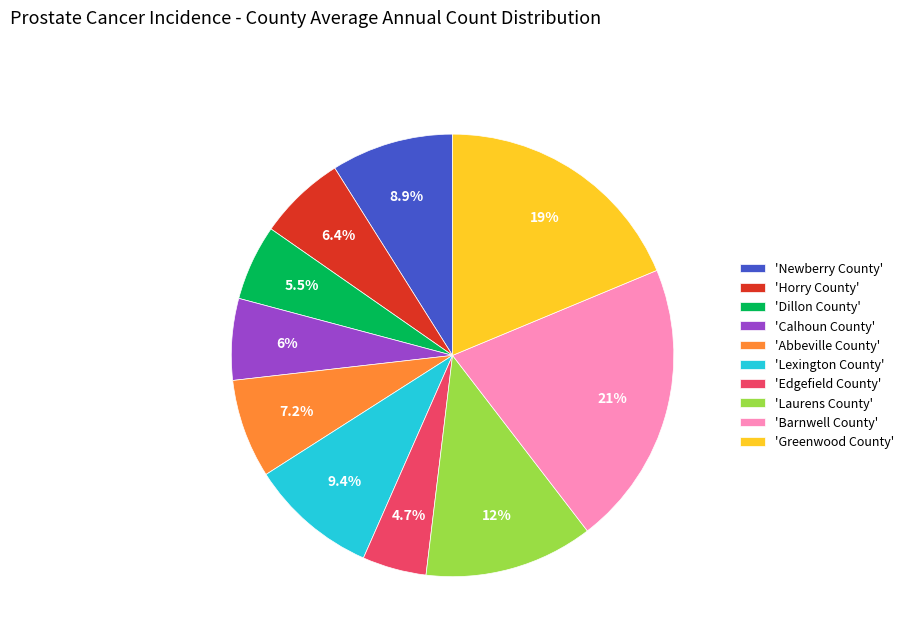

What portion of the pie excludes 'Barnwell County'?

79.1%